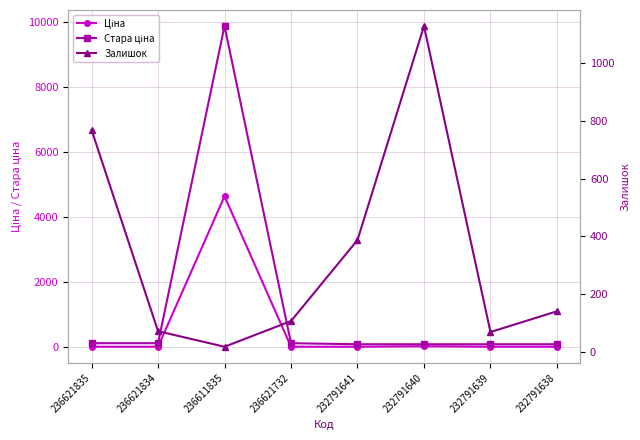

Which series has the largest total across all categories?

Стара ціна